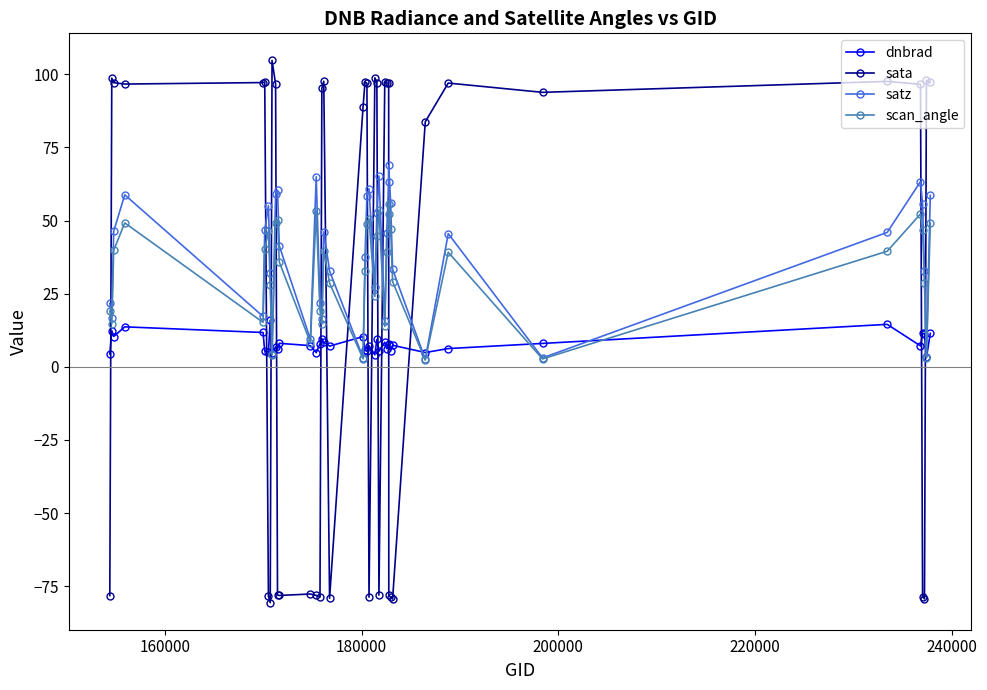

True or false: scan_angle and sata cross at least once.

True